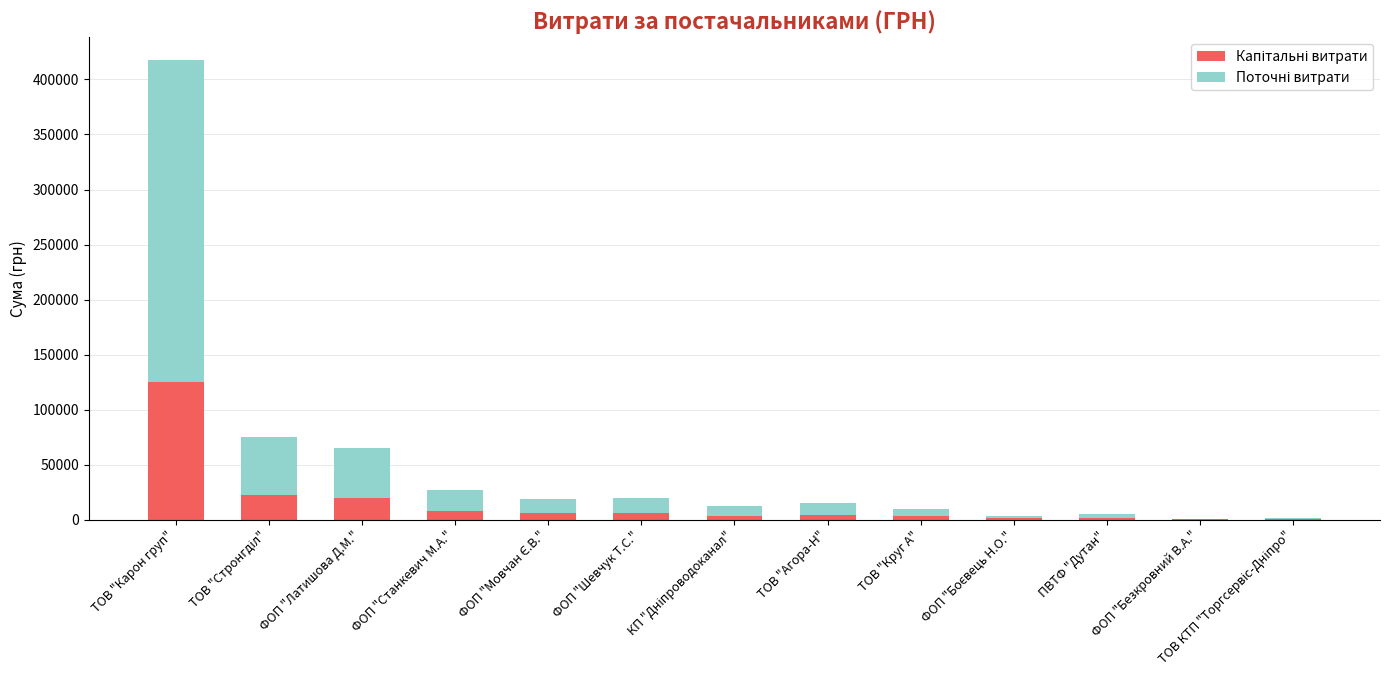

At which category is the sum across all series the highest?

ТОВ "Карон груп"